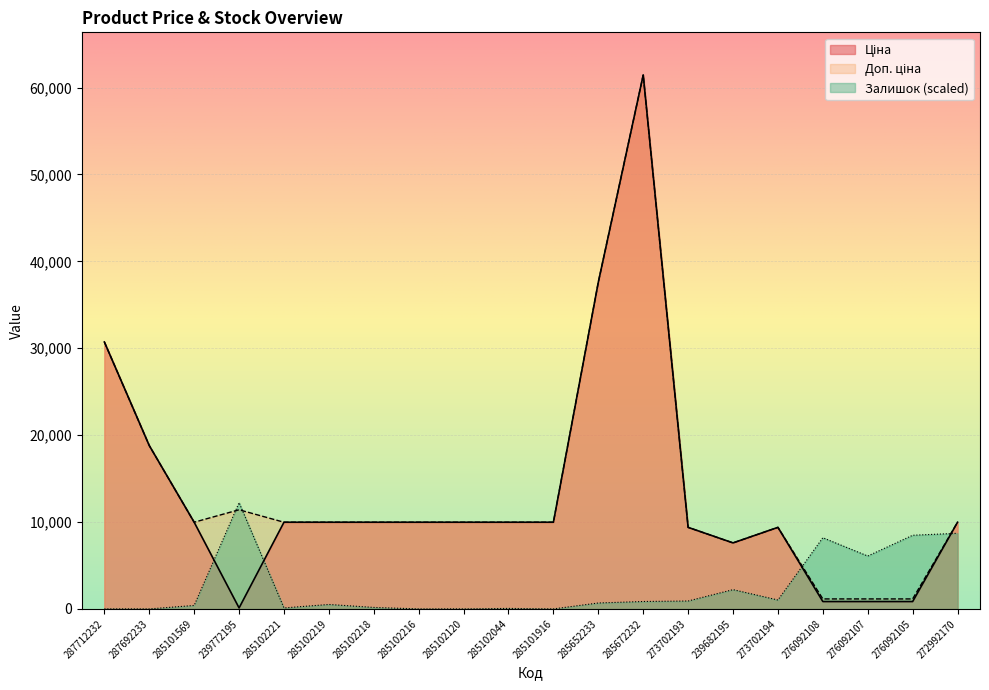

What value does the Ціна series have at 285102218?

9975.0